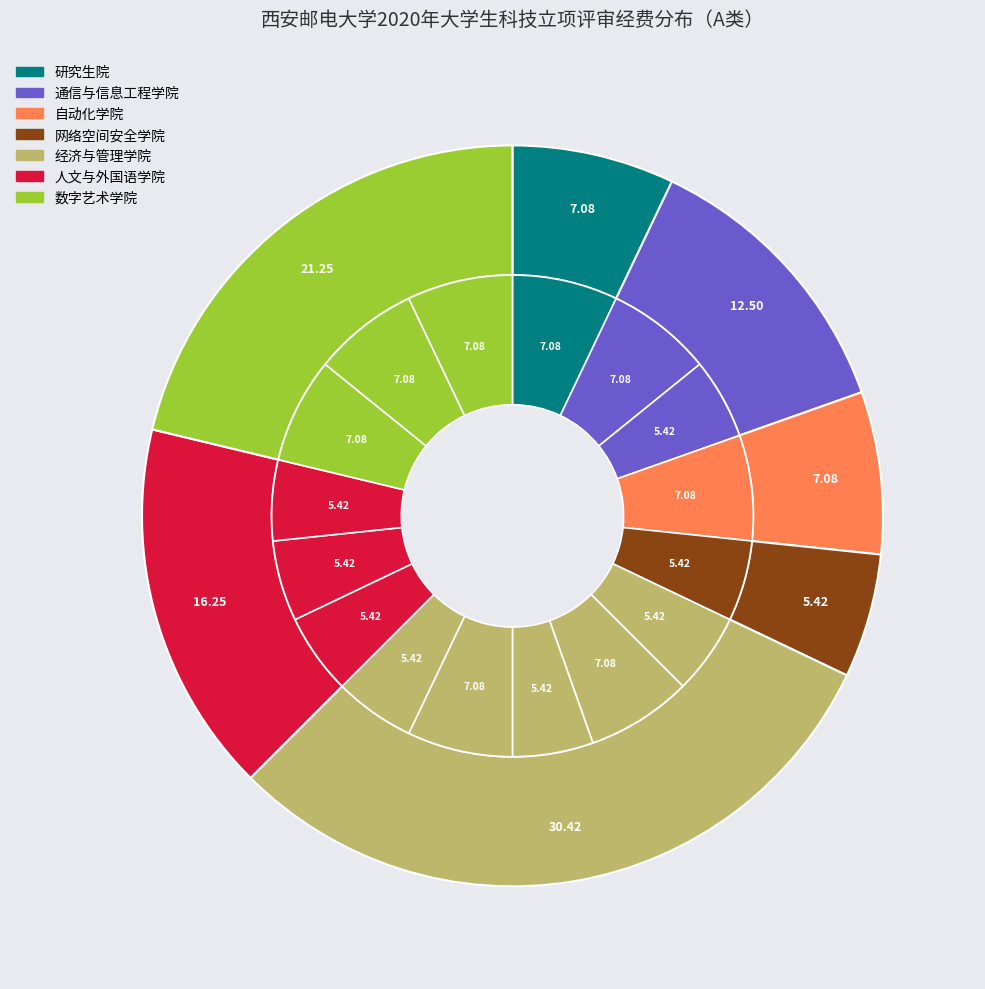

Combined, do 人文与外国语学院 and 自动化学院 account for over 50%?

No